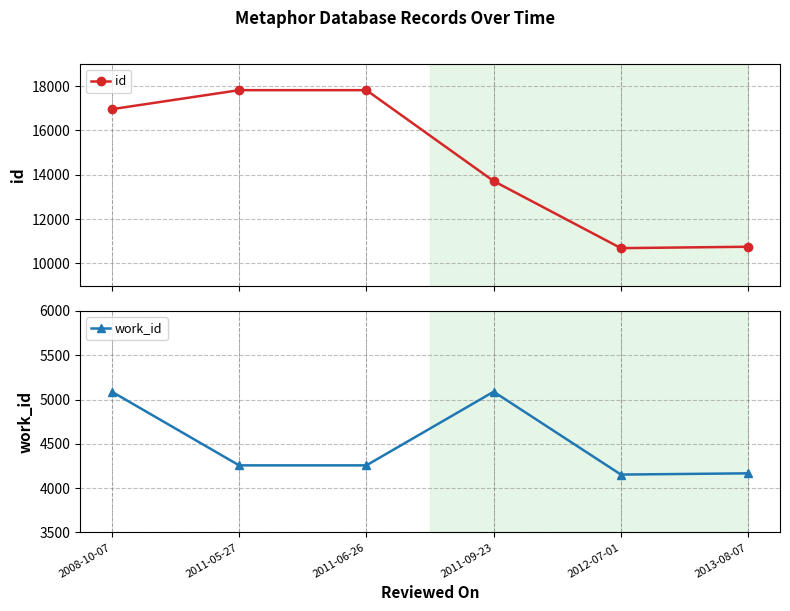

Count the number of categories in the chart.

6